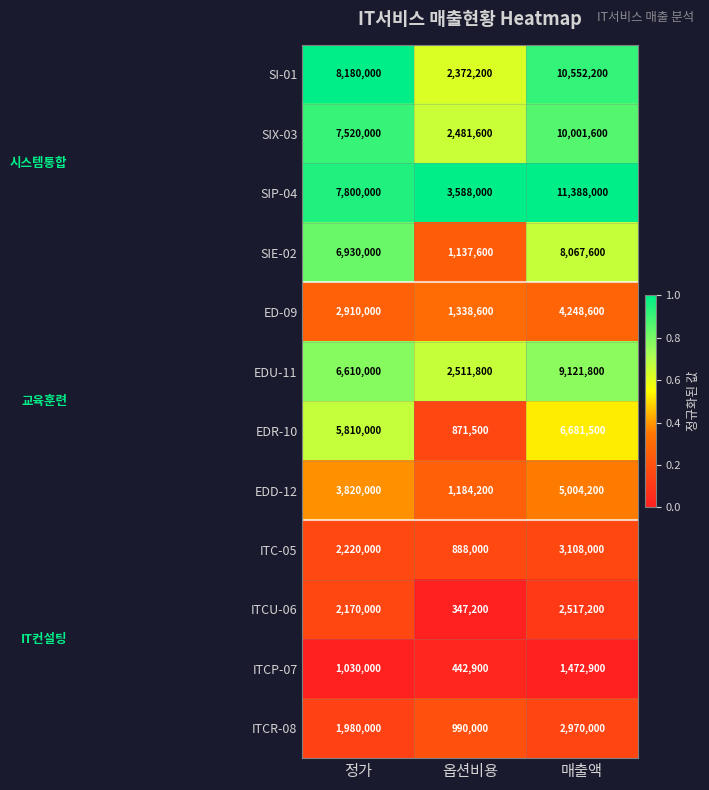

What is the minimum value for SIE-02?

1137600